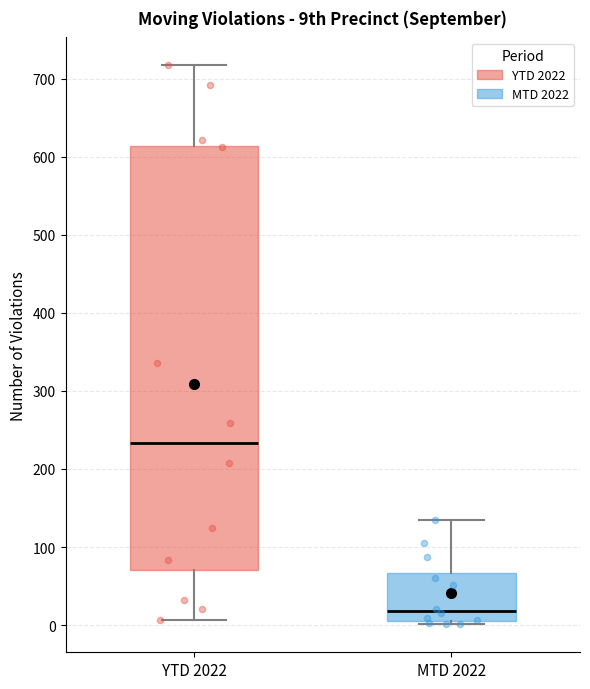

Where does the upper whisker of the box for MTD 2022 end on the y-axis? The values are not printed on the chart, so give them approximately, as read against the axis.

140